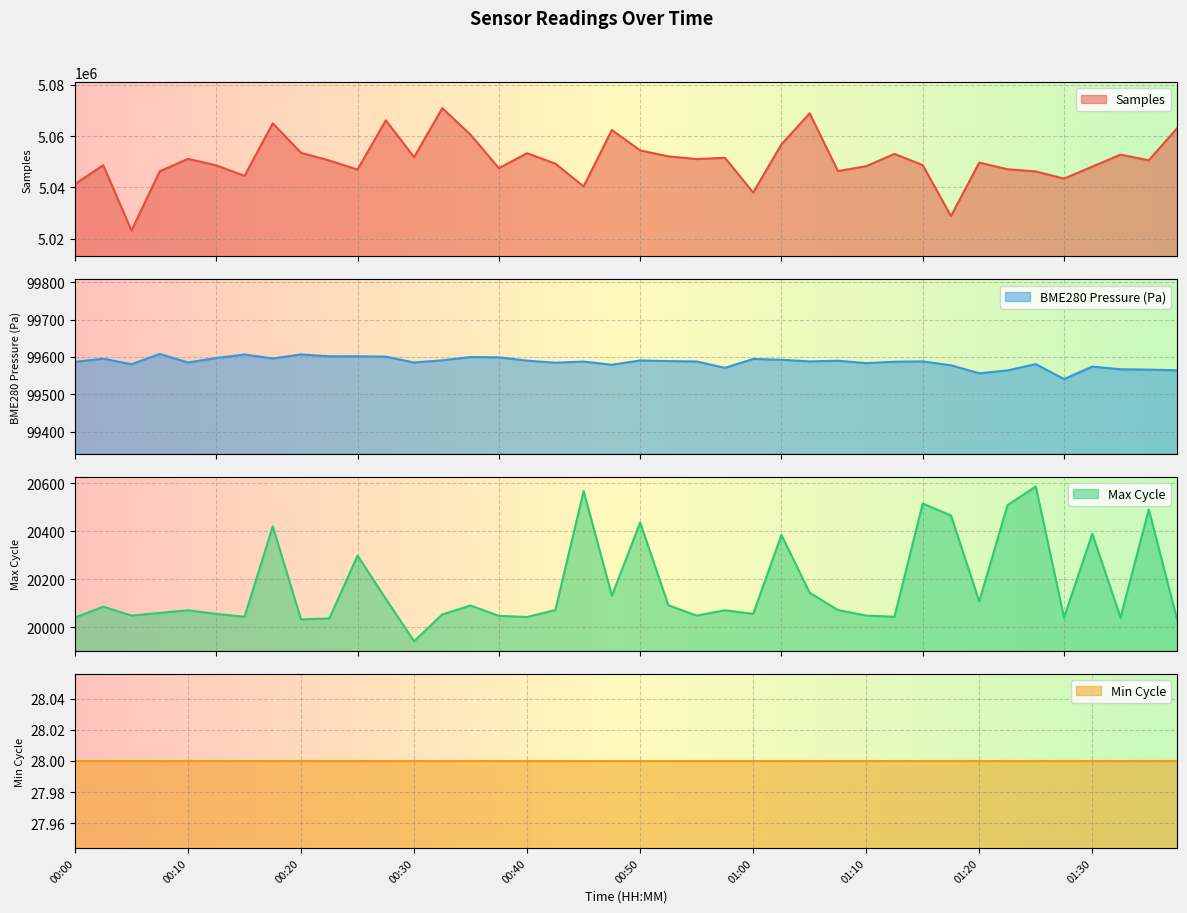

True or false: Samples and BME280_pressure intersect in this chart.

False